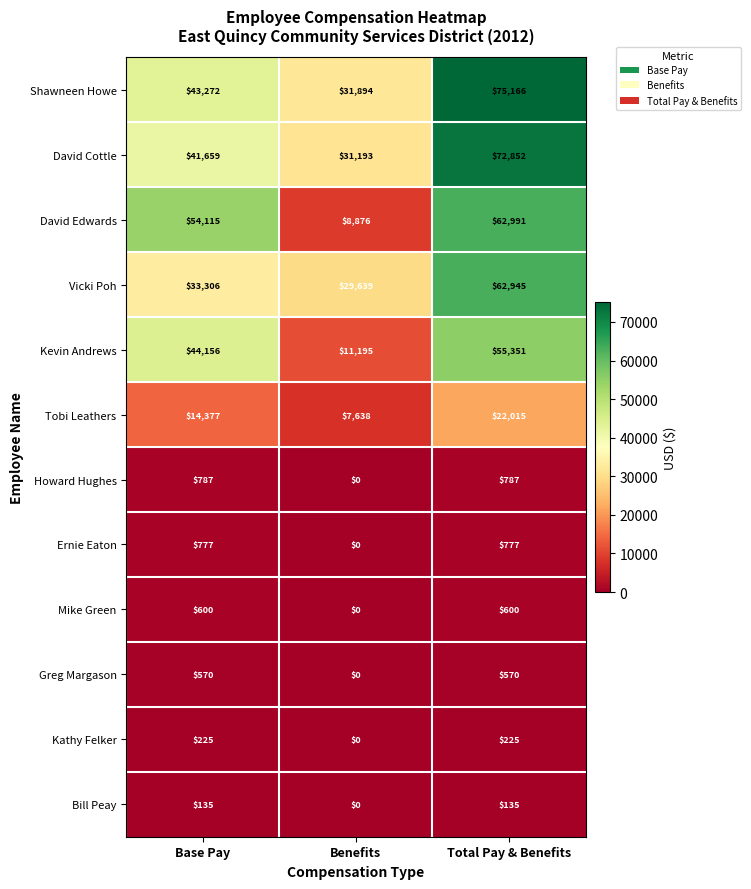

At how many categories does at least one series exceed 52042?

2